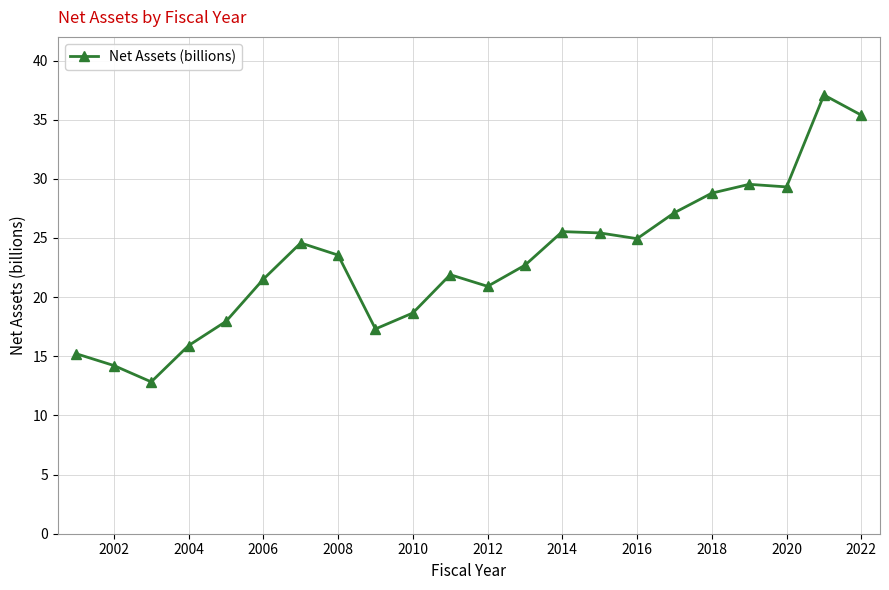

How many lines are shown in the chart?

1